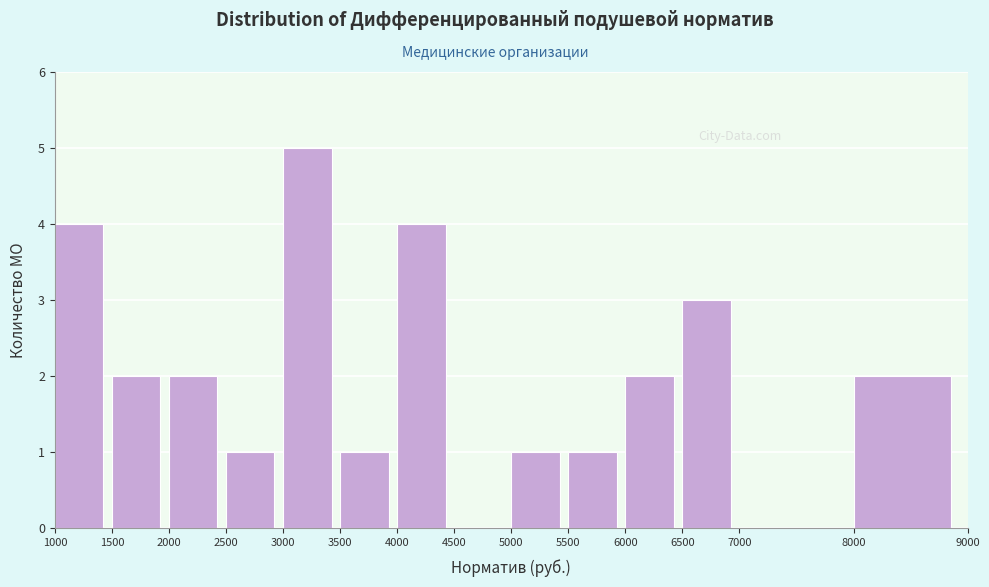

Reading left to right, transcribe this chart: for each bar, give the range it covers on the x-axis and its height. The values are not printed on the chart, so give them approximately, as read against the axis.

1000 to 1500: 4
1500 to 2000: 2
2000 to 2500: 2
2500 to 3000: 1
3000 to 3500: 5
3500 to 4000: 1
4000 to 4500: 4
4500 to 5000: 0
5000 to 5500: 1
5500 to 6000: 1
6000 to 6500: 2
6500 to 7000: 3
7000 to 8000: 0
8000 to 9000: 2